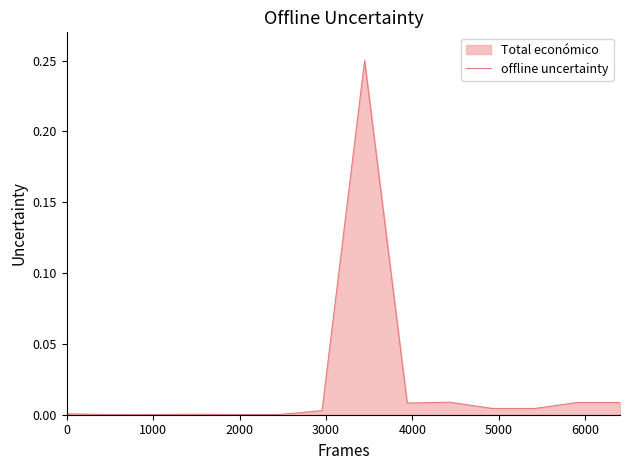

Does the chart have visible grid lines?

No